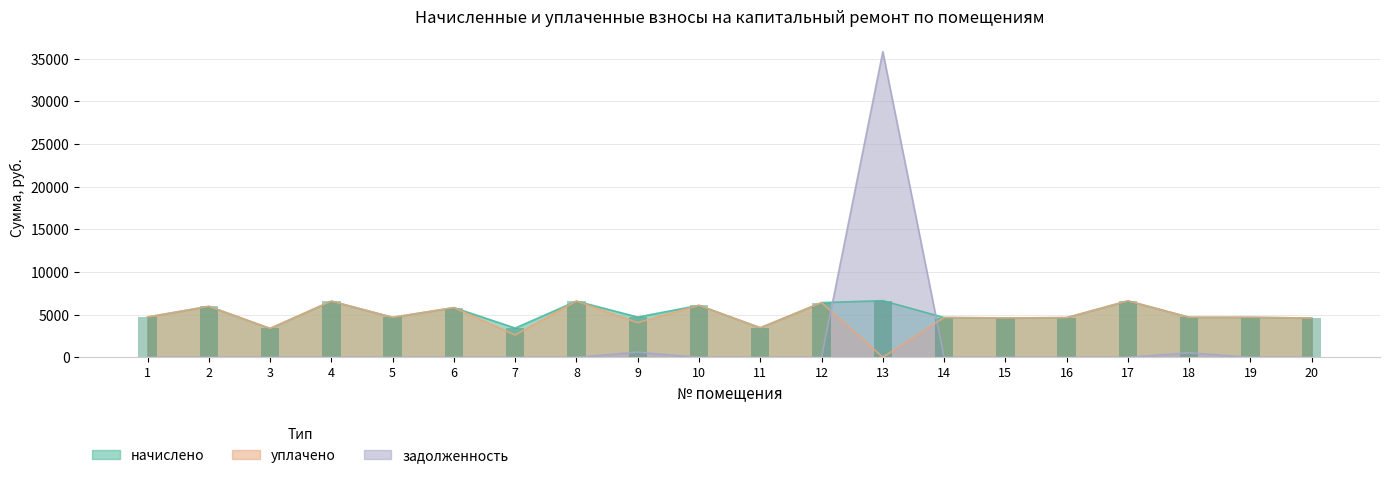

Reading left to right, what are all the values shown in this chart?

начислено: 1=4711.7	2=5967.4	3=3375.4	4=6578.0	5=4677.1	6=5817.6	7=3421.4	8=6577.8	9=4711.7	10=6082.6	11=3456.0	12=6405.2	13=6635.5	14=4654.1	15=4608.0	16=4642.6	17=6612.5	18=4688.6	19=4677.1	20=4596.5
уплачено: 1=4711.7	2=5967.4	3=3375.4	4=6578.0	5=4677.1	6=5817.6	7=2606.0	8=6577.8	9=4053.1	10=6082.6	11=3456.0	12=6405.2	13=0.1	14=4654.1	15=4608.0	16=4642.6	17=6612.5	18=4678.9	19=4677.1	20=4596.5
задолженность: 1=0.0	2=0.0	3=0.0	4=0.0	5=0.0	6=0.0	7=0.0	8=0.0	9=594.1	10=0.0	11=0.0	12=0.0	13=35815.6	14=0.0	15=0.0	16=0.0	17=0.0	18=520.9	19=0.0	20=0.0